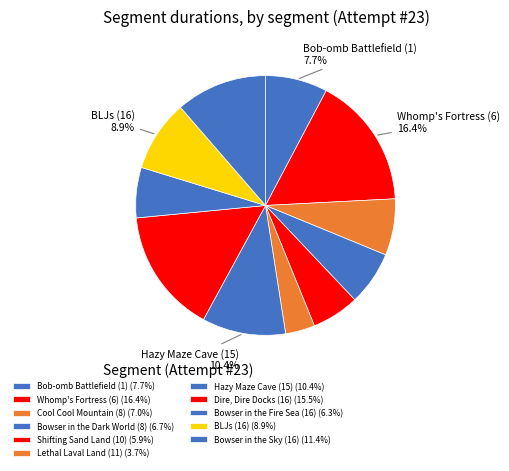

Count the number of slices in the pie.

11